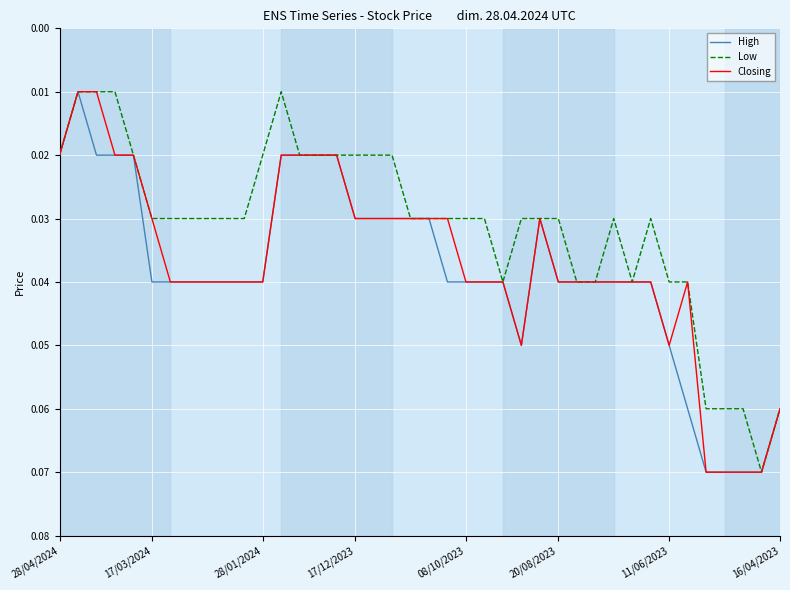

How many lines are shown in the chart?

3